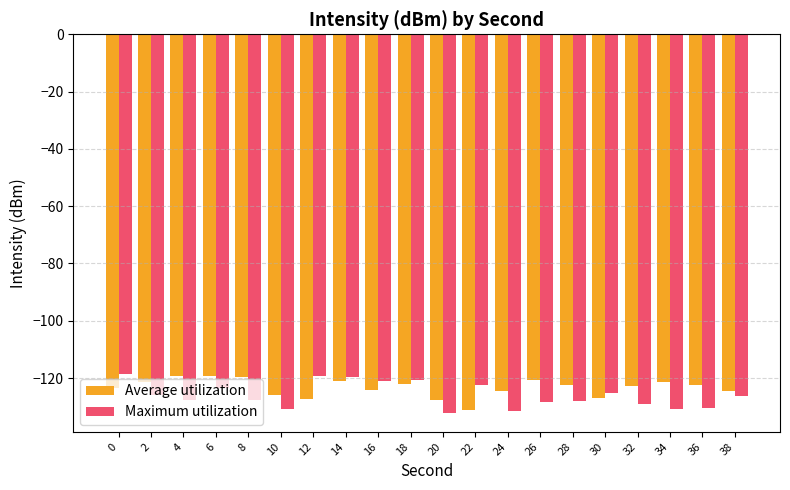

Rank the series at 22 from highest to lowest value.

Maximum utilization, Average utilization